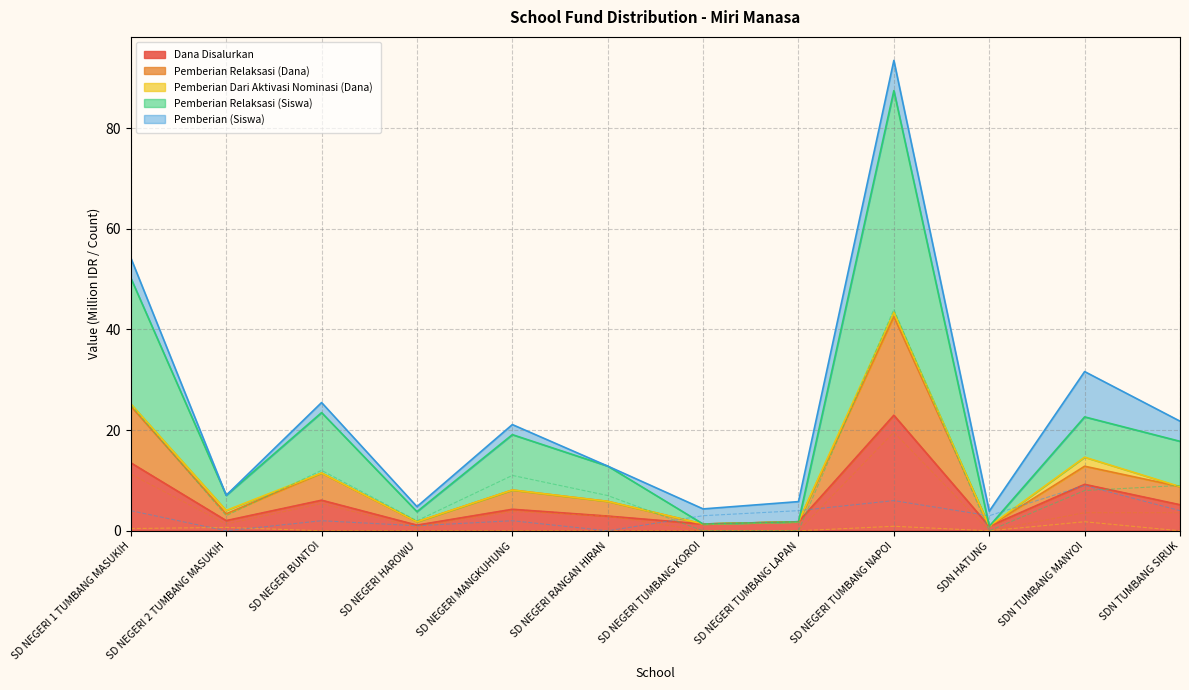

True or false: Pemberian (Siswa) has a value of 8.9 at SD NEGERI TUMBANG NAPOI.

False